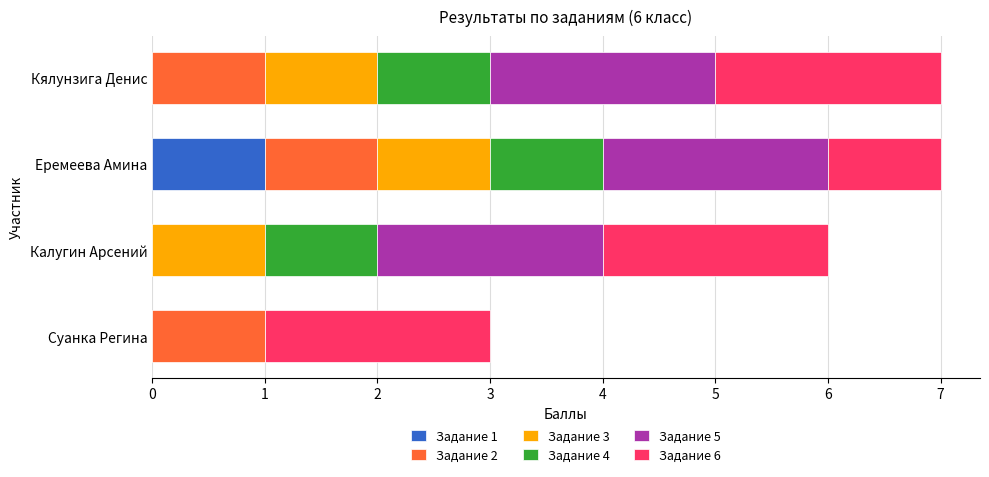

Which category has the highest value in the Задание 1 series?

Еремеева Амина